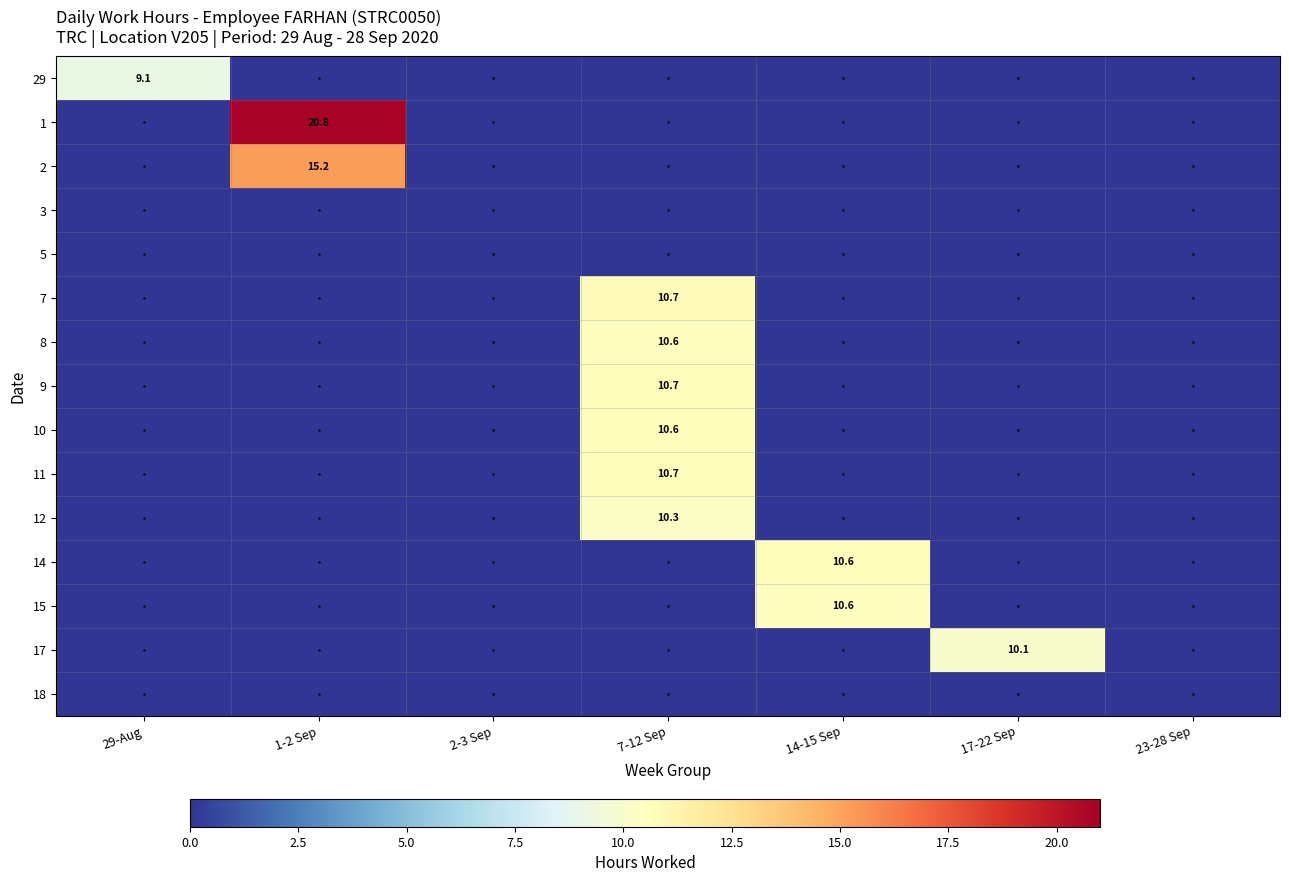

How many series are shown in this chart?

15